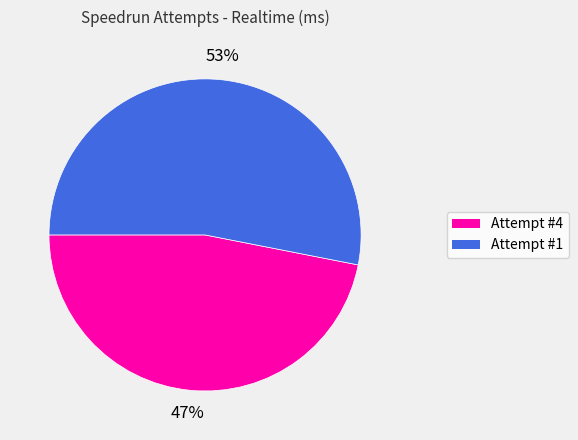

Combined, do Attempt #1 and Attempt #4 account for over 50%?

Yes